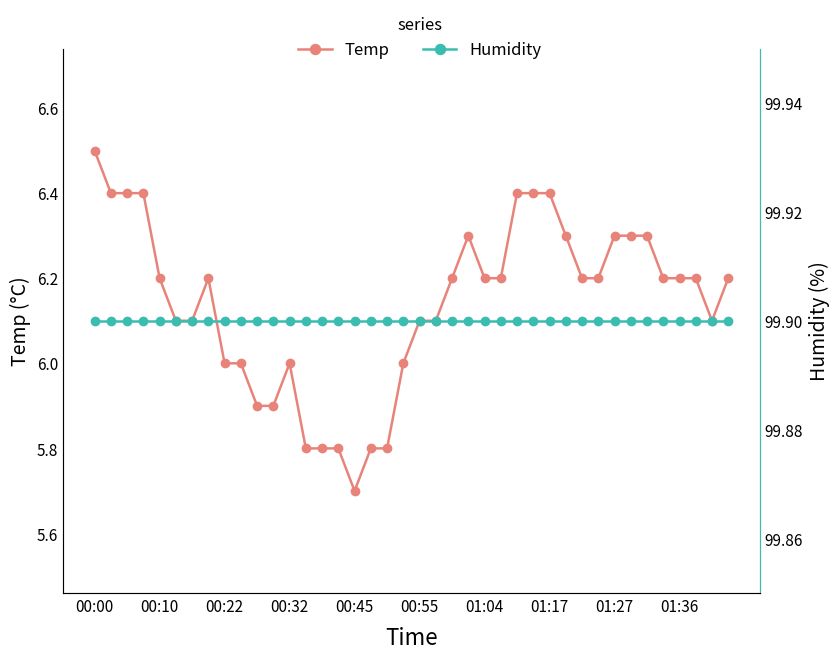

Which label corresponds to the largest value in the chart?

00:00